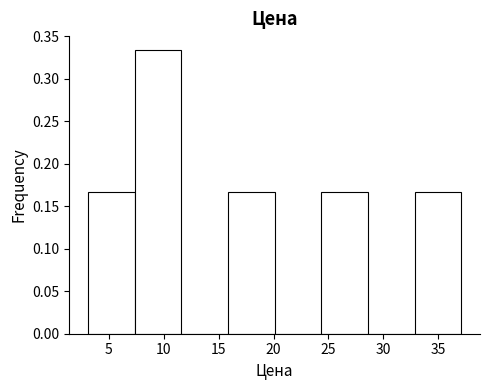

Over which range of the x-axis is the bar tallest?

7.35 to 11.60